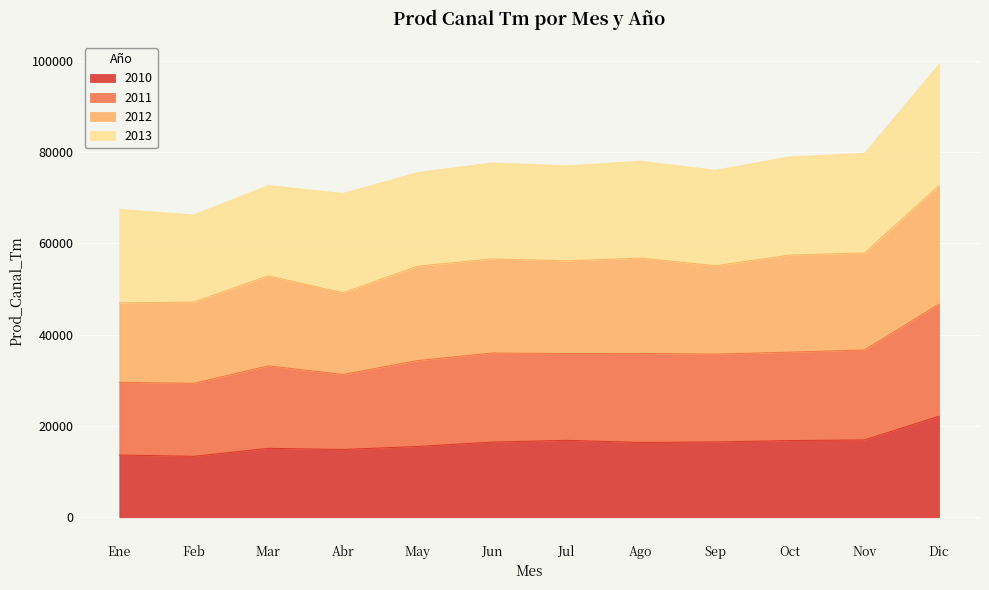

Which category has the highest value in the 2010 series?

Dic